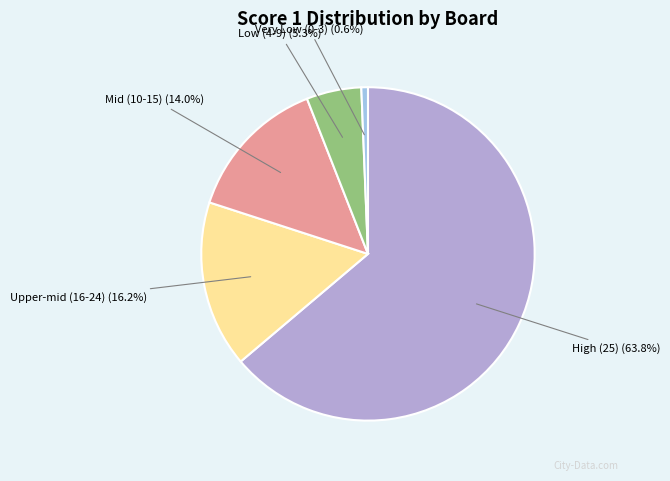

Is there any slice that represents more than half of the pie?

Yes